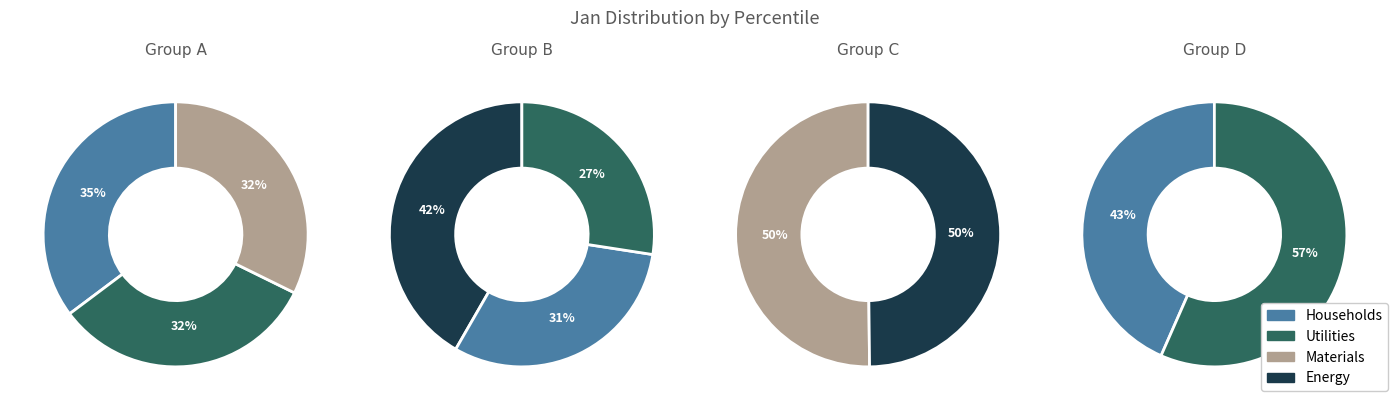

Count the number of slices in the pie.

10